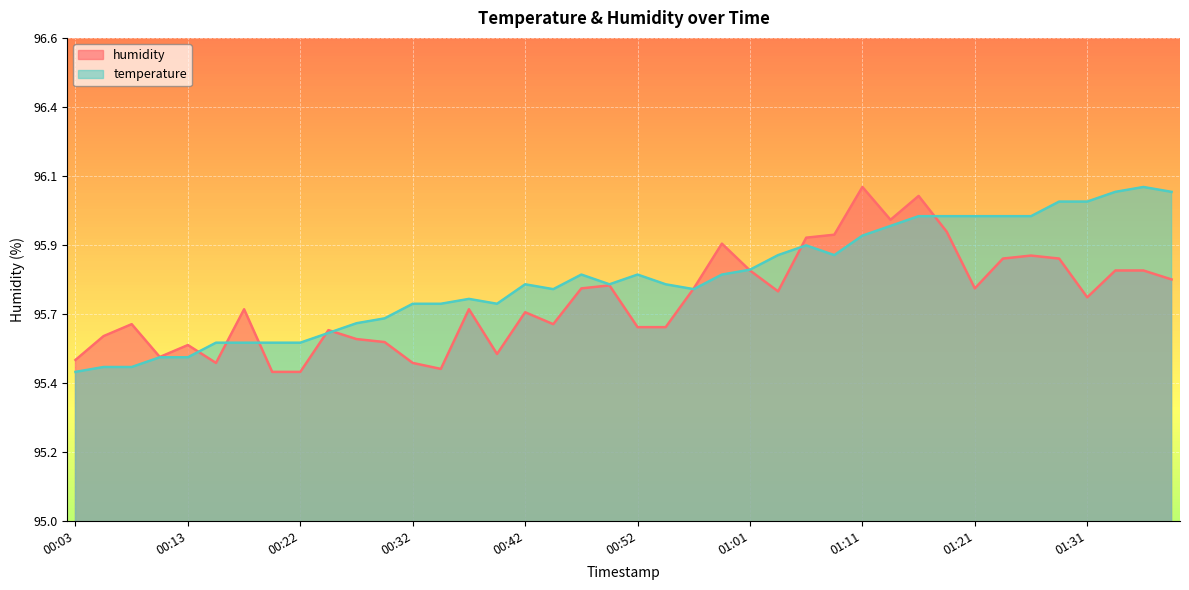

What position from the left is 00:37?

15